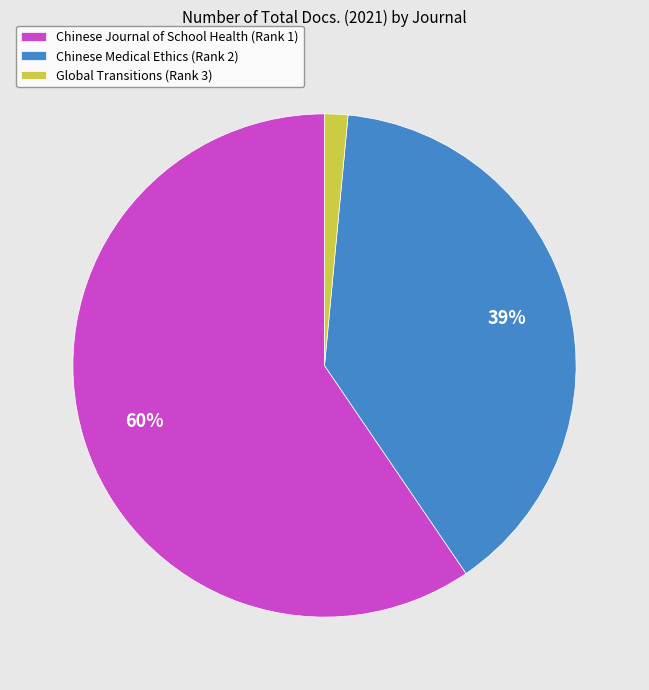

Rank the categories by value from lowest to highest.

Global Transitions (Rank 3), Chinese Medical Ethics (Rank 2), Chinese Journal of School Health (Rank 1)